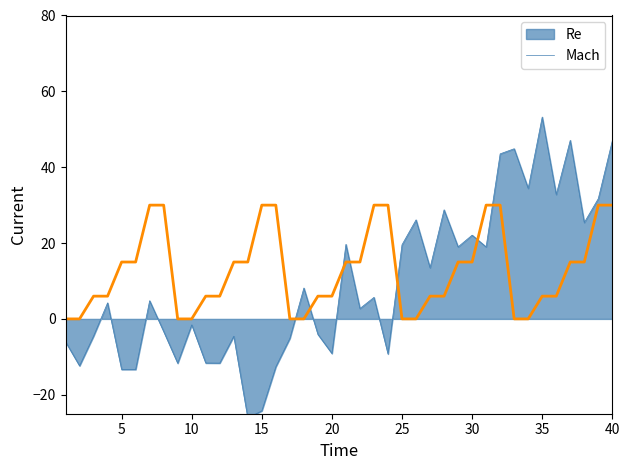

What is the average value?

13